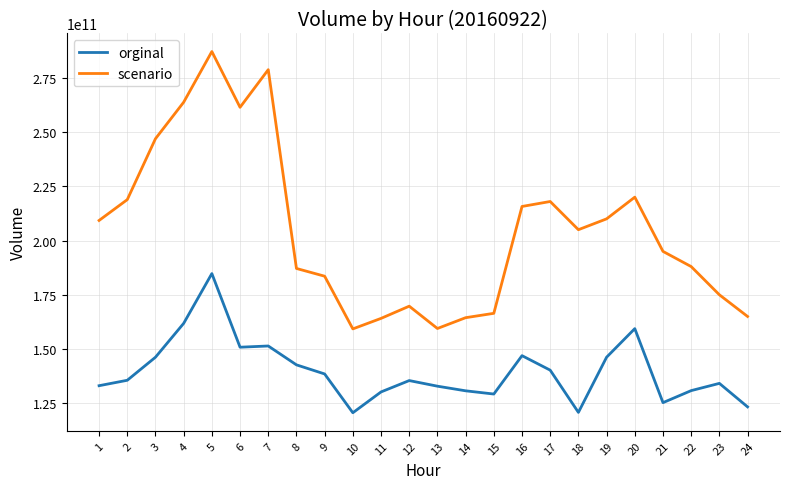

Rank the series by their maximum value, from highest to lowest.

scenario, orginal